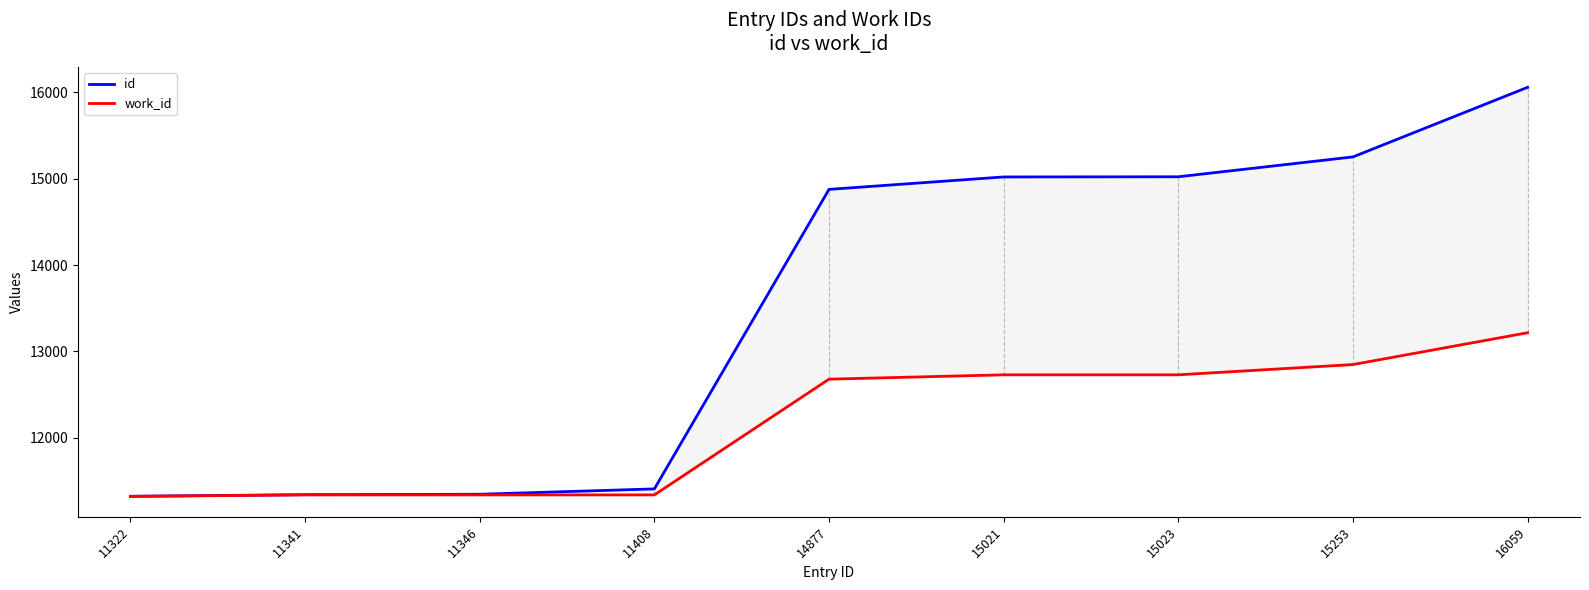

True or false: id has more than 1 interior local peaks.

False